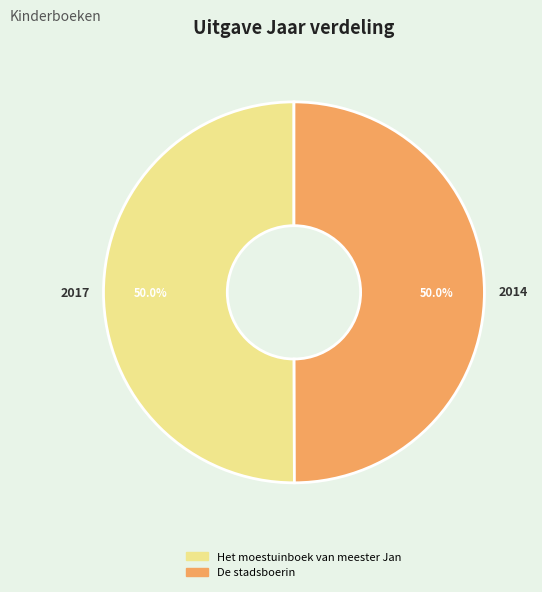

To the nearest percent, what is the average slice percentage?

50%